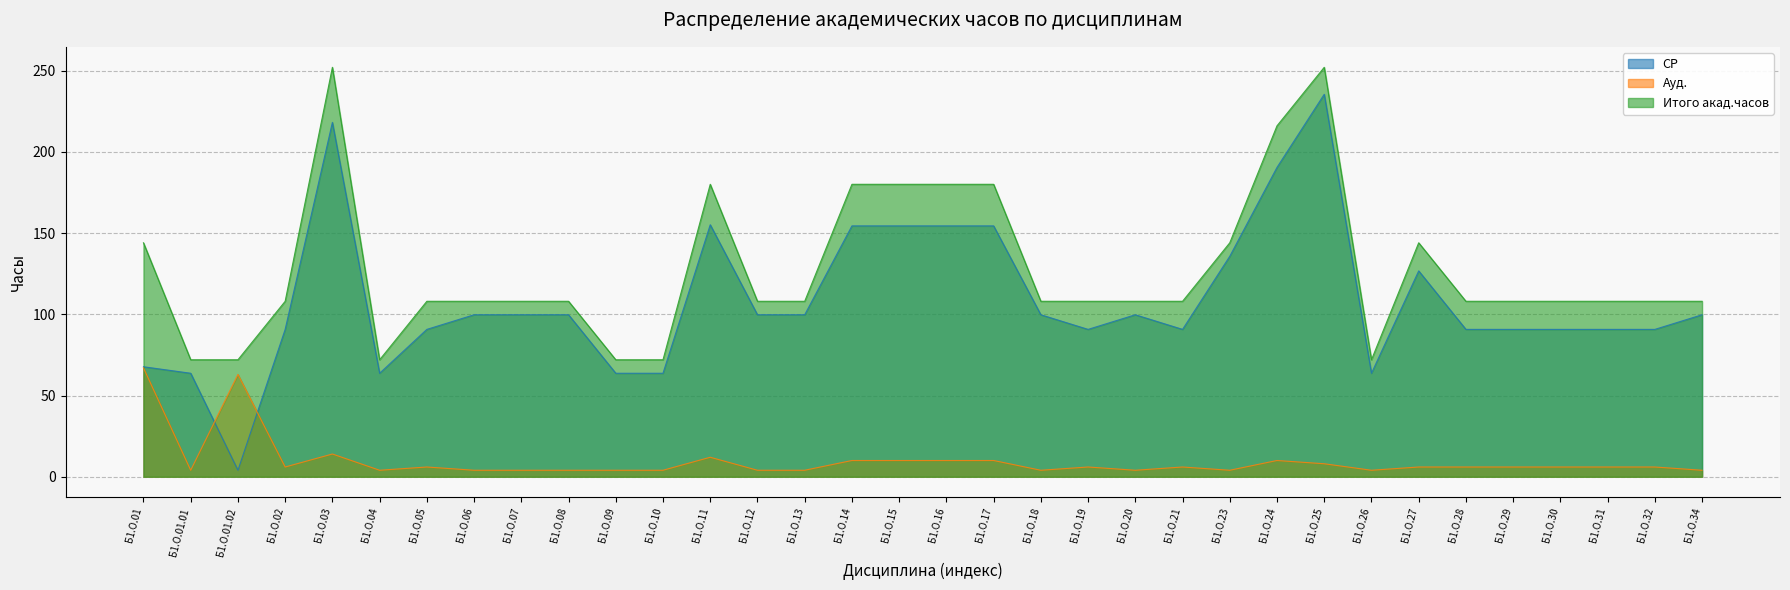

At how many categories does at least one series exceed 230?

2